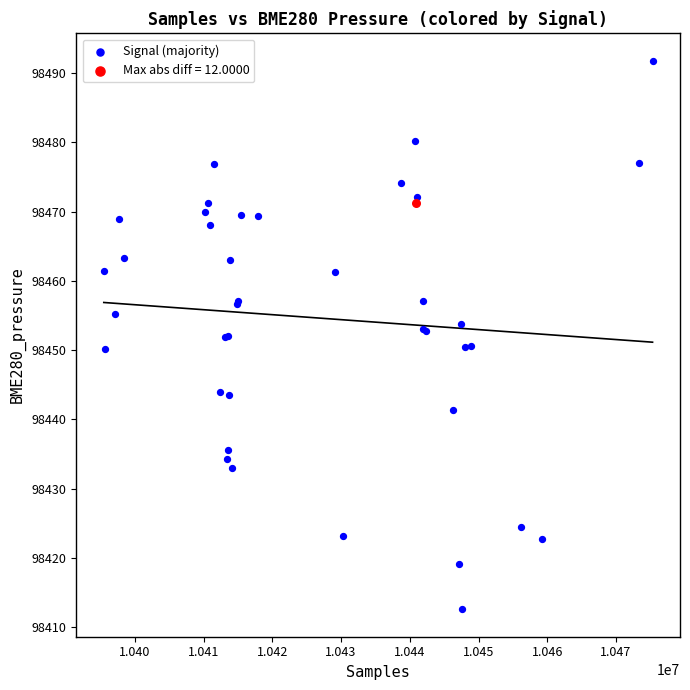

What are all the series names shown in the legend?

Signal (majority), Max abs diff = 12.0000